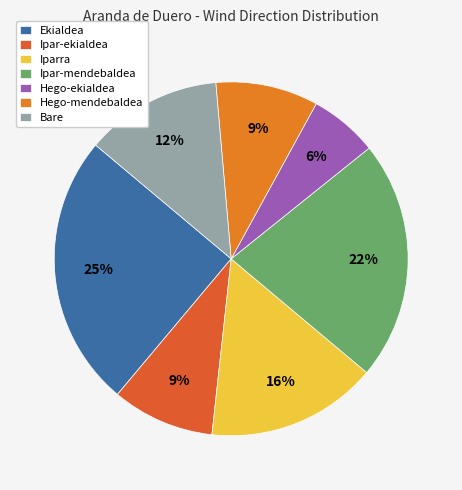

Between Hego-ekialdea and Ekialdea, which is larger?

Ekialdea